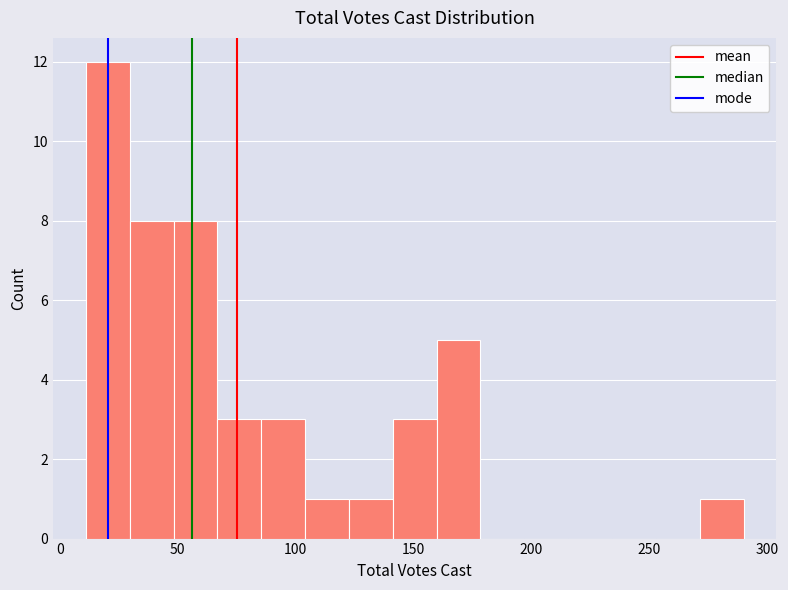

Read against the x-axis, roughly where is the centre of the tallest bar?

20